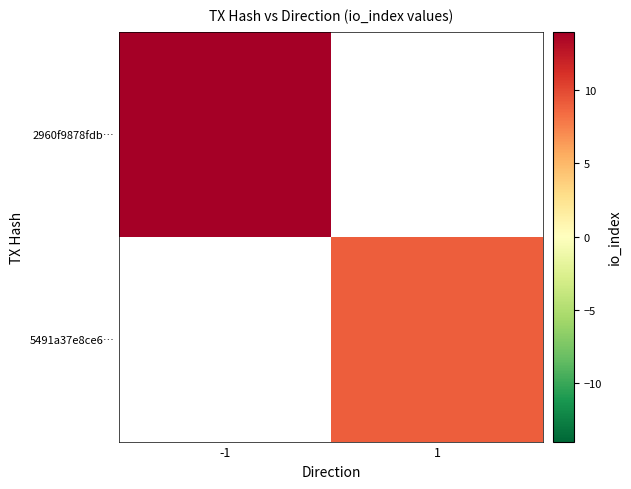

How many categories are shown in the chart?

2